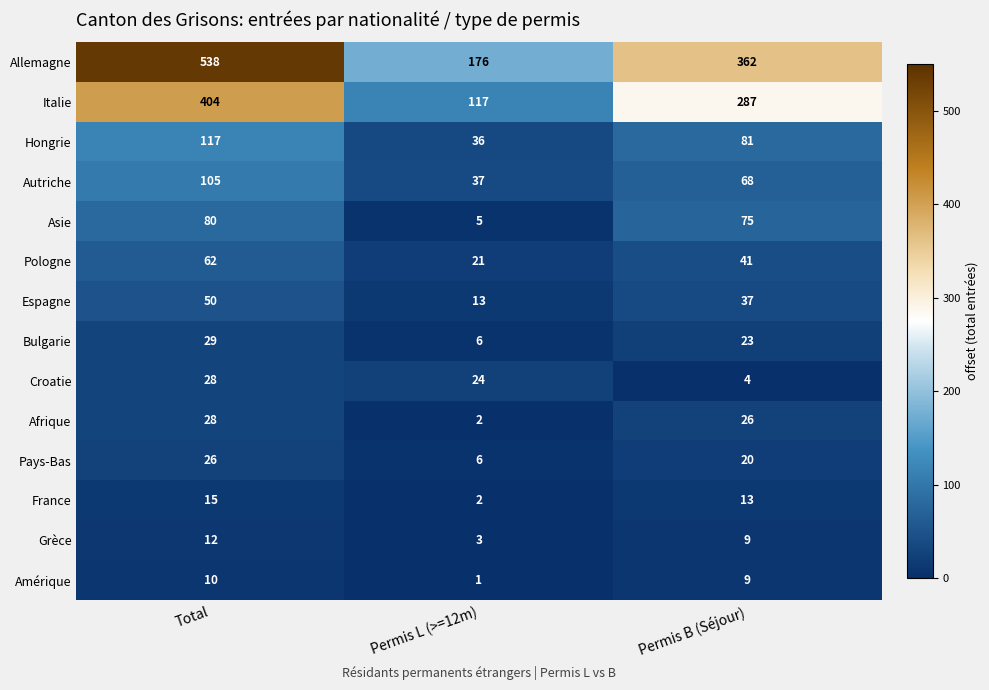

The Autriche series shows 37 at Permis L (>=12m). True or false?

True